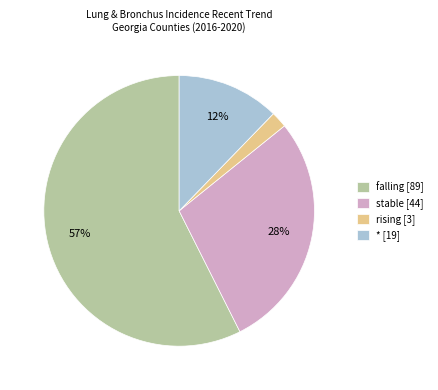

What is the majority slice?

falling